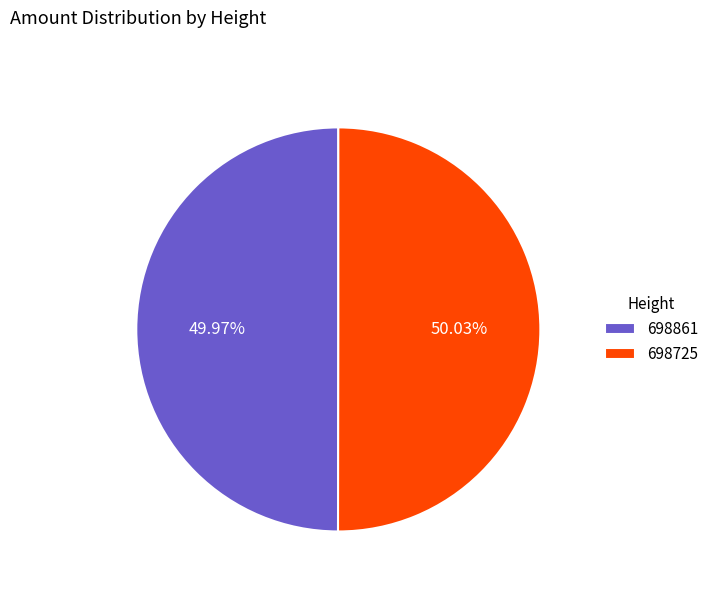

Do 698861 and 698725 together represent more than half of the pie?

Yes